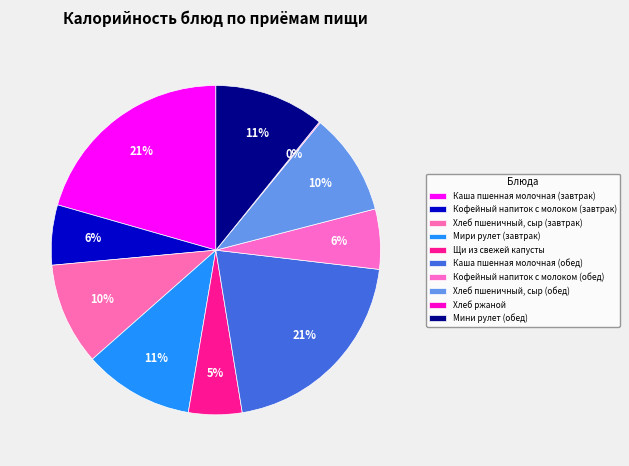

Is there a majority slice in this chart?

No